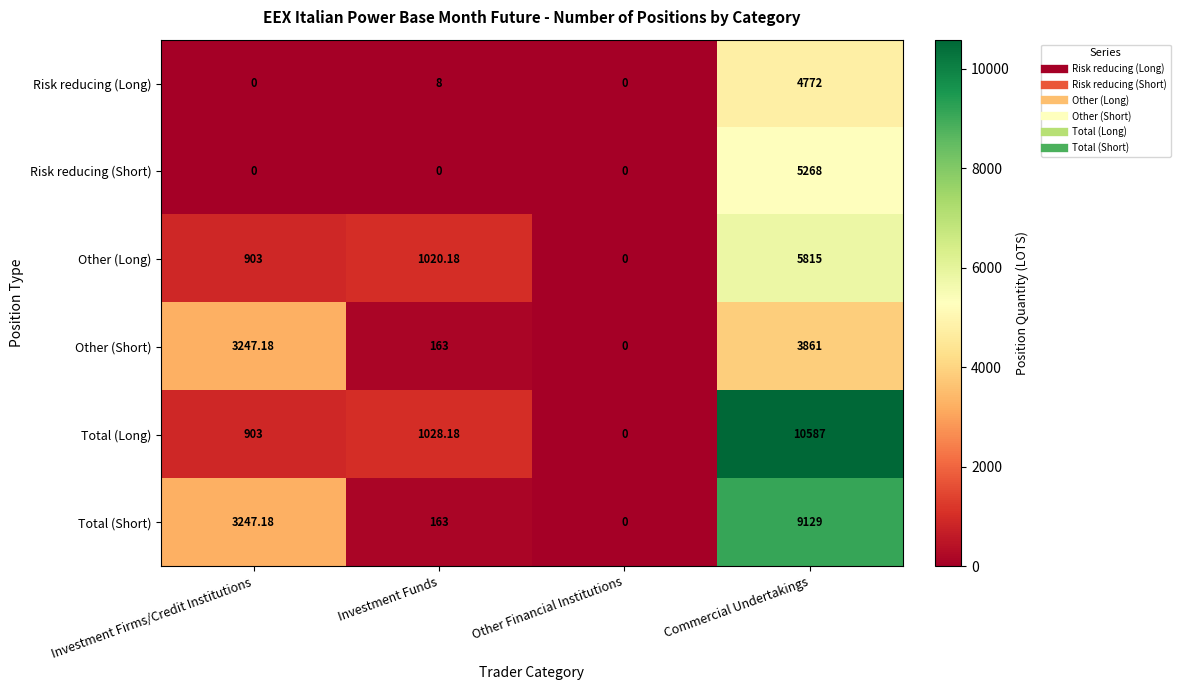

Where does the Other (Long) series first go above 1020?

Investment Funds